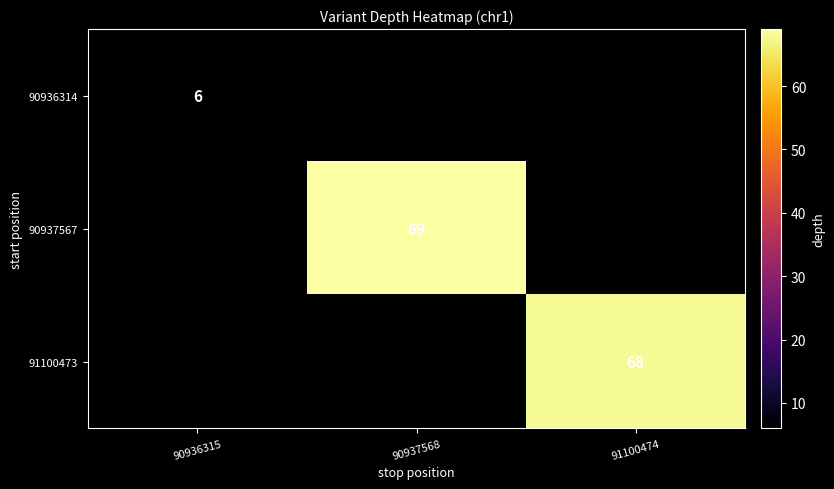

Is it true that 90936314 equals 2 at 90936315?

False